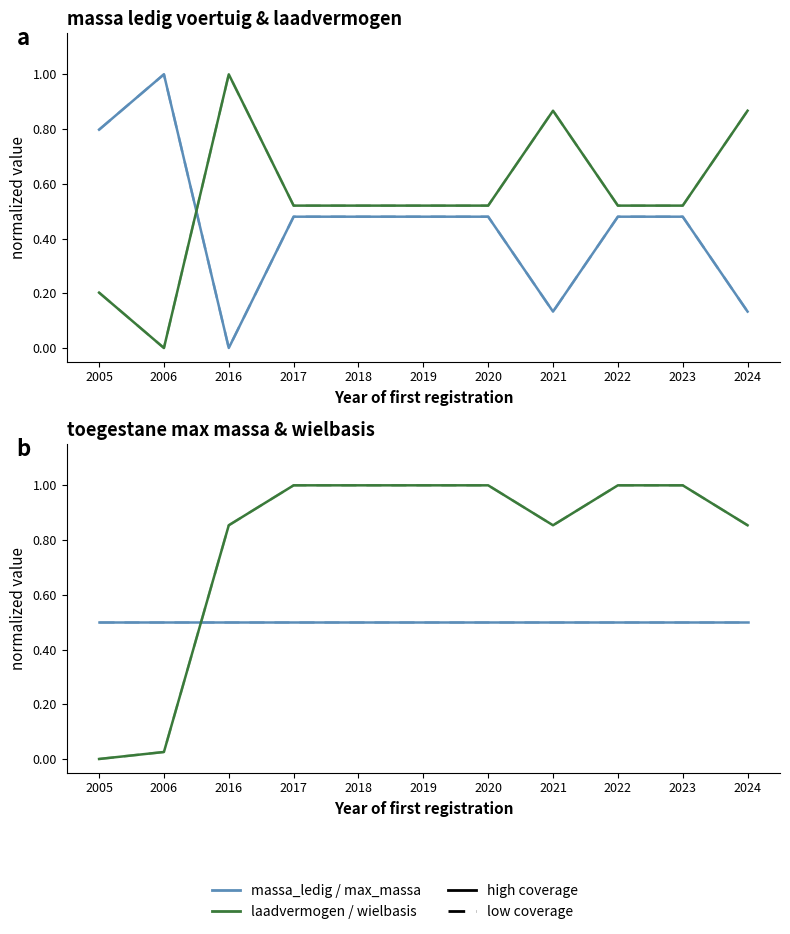

What is the sum of all laadvermogen values?

6.1